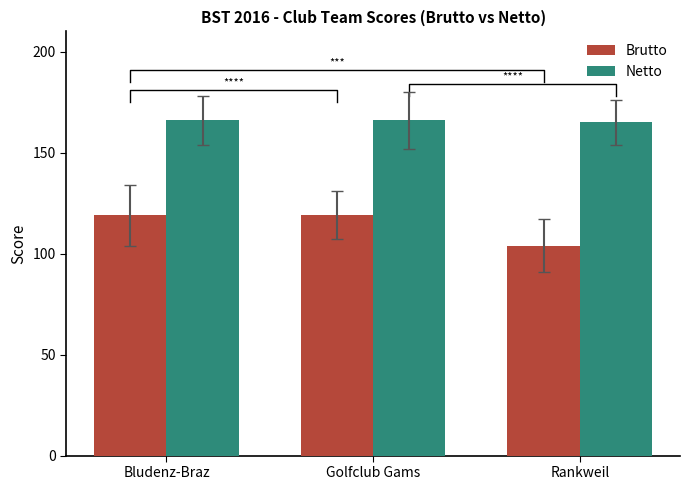

What is the label of the 2nd bar from the right?

Golfclub Gams